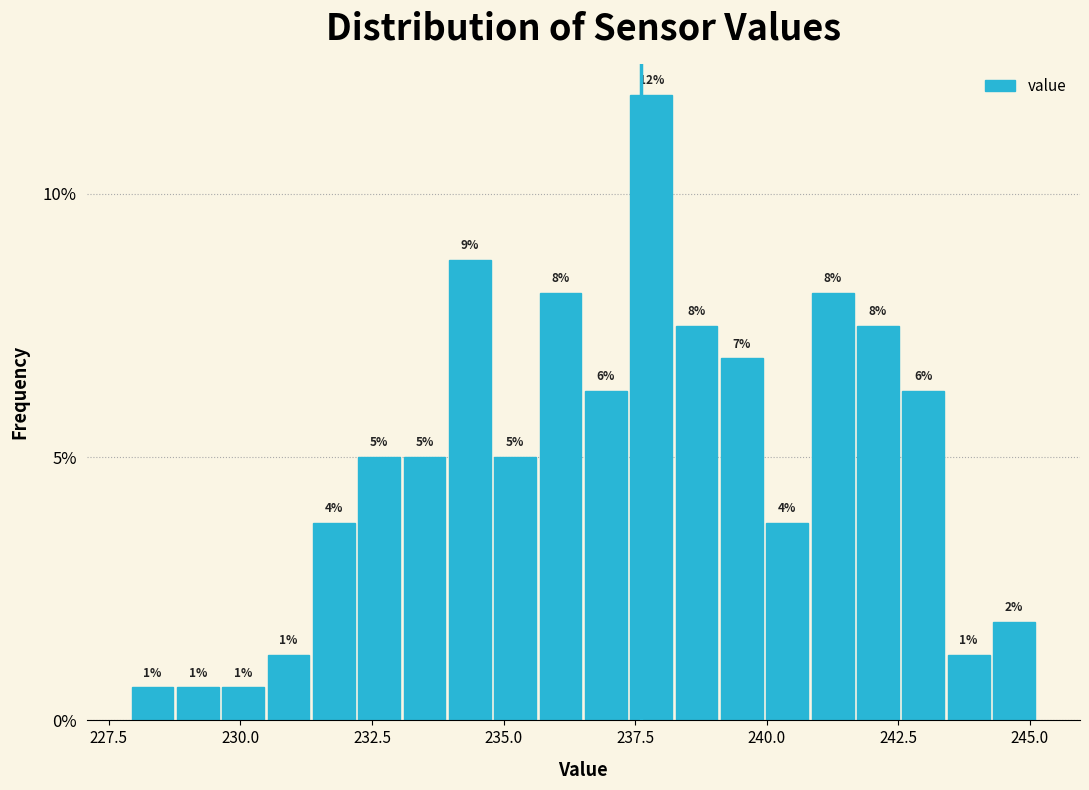

Around what value on the x-axis is the tallest bar? Give the approximate position of its centre, as read against the axis.

238.0